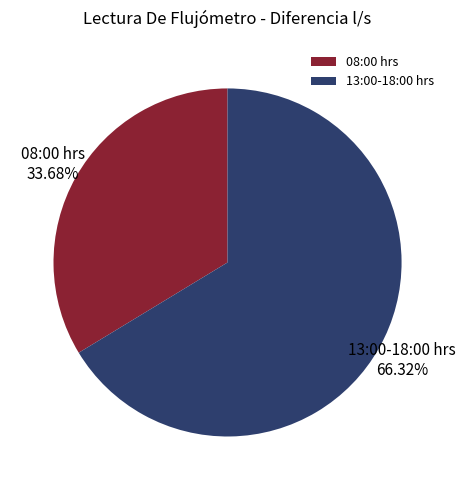

How many slices are in this pie chart?

2